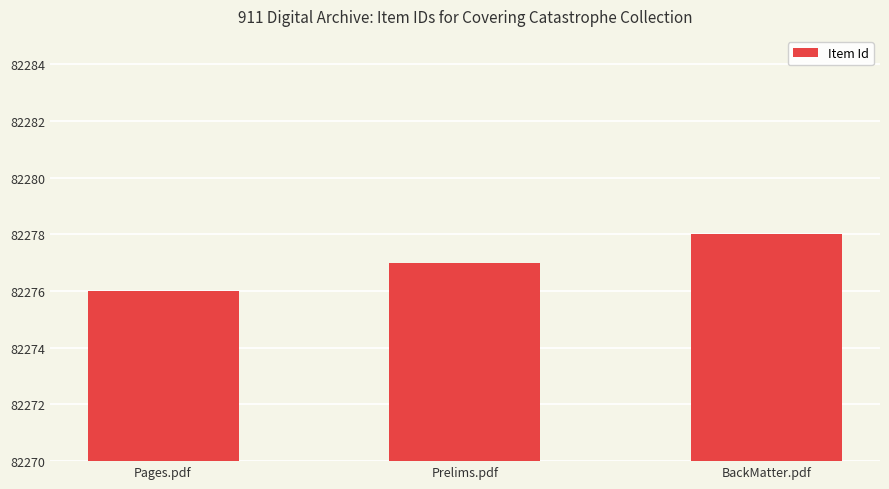

Between Pages.pdf and Prelims.pdf, which is larger?

Prelims.pdf